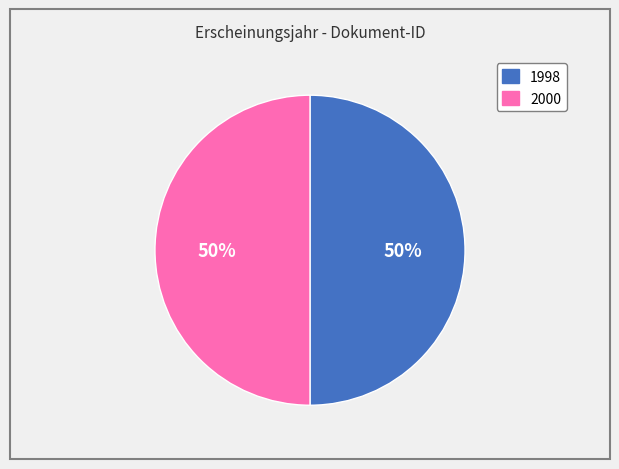

To the nearest percent, what is the average slice percentage?

50%